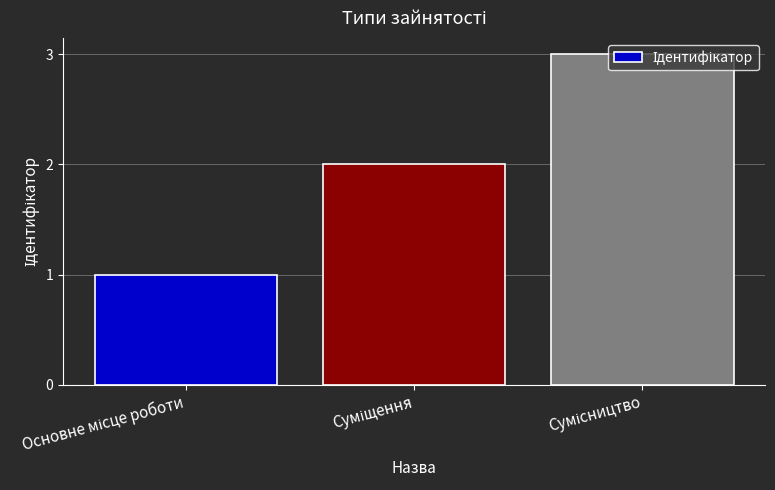

What is the greatest value displayed?

3